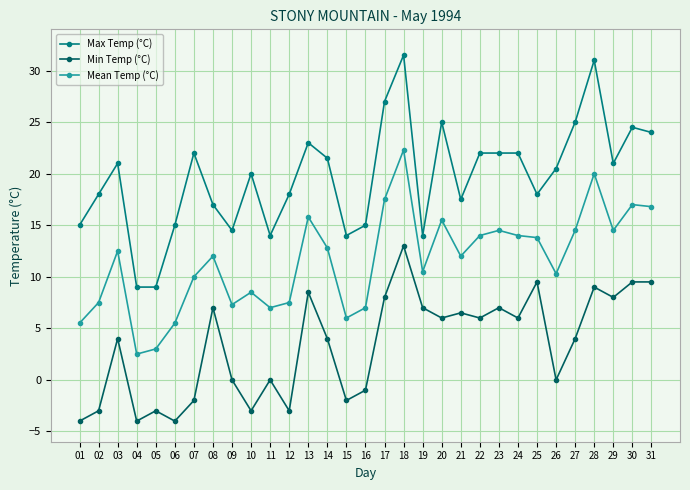

Reading left to right, what are all the values shown in this chart?

Max Temp (°C): 01=15.0	02=18.0	03=21.0	04=9.0	05=9.0	06=15.0	07=22.0	08=17.0	09=14.5	10=20.0	11=14.0	12=18.0	13=23.0	14=21.5	15=14.0	16=15.0	17=27.0	18=31.5	19=14.0	20=25.0	21=17.5	22=22.0	23=22.0	24=22.0	25=18.0	26=20.5	27=25.0	28=31.0	29=21.0	30=24.5	31=24.0
Min Temp (°C): 01=-4.0	02=-3.0	03=4.0	04=-4.0	05=-3.0	06=-4.0	07=-2.0	08=7.0	09=0.0	10=-3.0	11=0.0	12=-3.0	13=8.5	14=4.0	15=-2.0	16=-1.0	17=8.0	18=13.0	19=7.0	20=6.0	21=6.5	22=6.0	23=7.0	24=6.0	25=9.5	26=0.0	27=4.0	28=9.0	29=8.0	30=9.5	31=9.5
Mean Temp (°C): 01=5.5	02=7.5	03=12.5	04=2.5	05=3.0	06=5.5	07=10.0	08=12.0	09=7.3	10=8.5	11=7.0	12=7.5	13=15.8	14=12.8	15=6.0	16=7.0	17=17.5	18=22.3	19=10.5	20=15.5	21=12.0	22=14.0	23=14.5	24=14.0	25=13.8	26=10.3	27=14.5	28=20.0	29=14.5	30=17.0	31=16.8